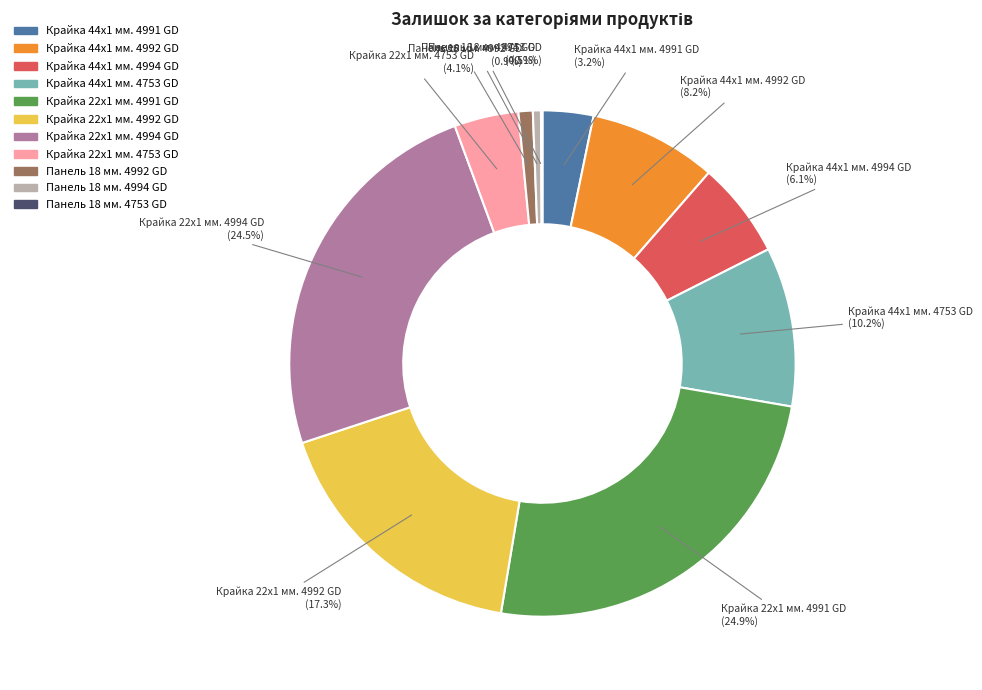

Combined, do Крайка 44x1 мм. 4992 GD and Крайка 44x1 мм. 4994 GD account for over 50%?

No